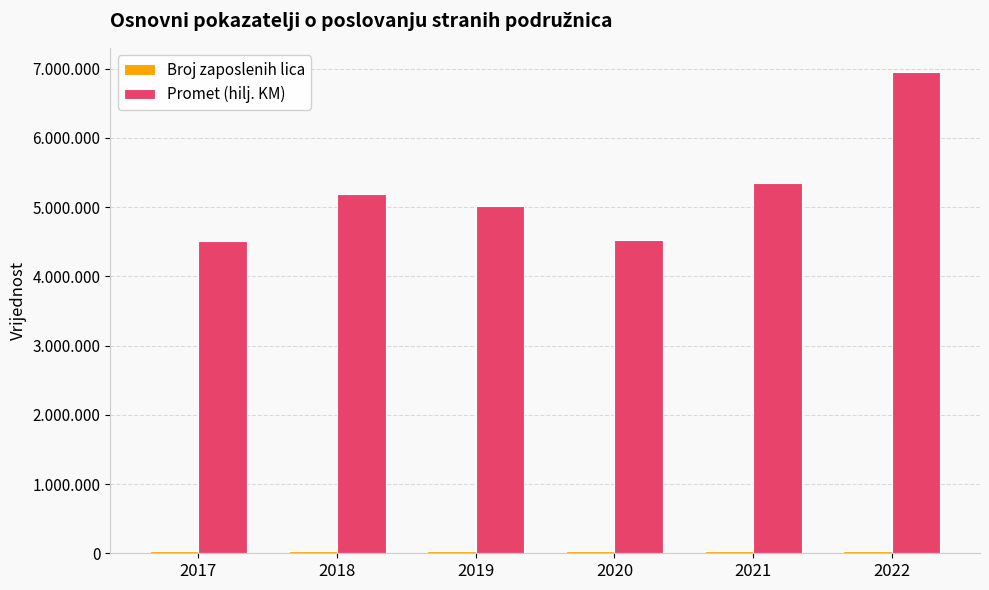

At which category is the sum across all series the highest?

2022